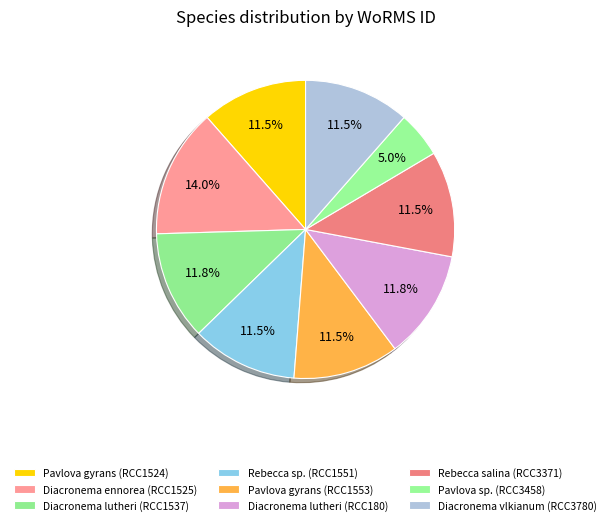

To the nearest percent, what portion does Diacronema ennorea (RCC1525) represent?

14%